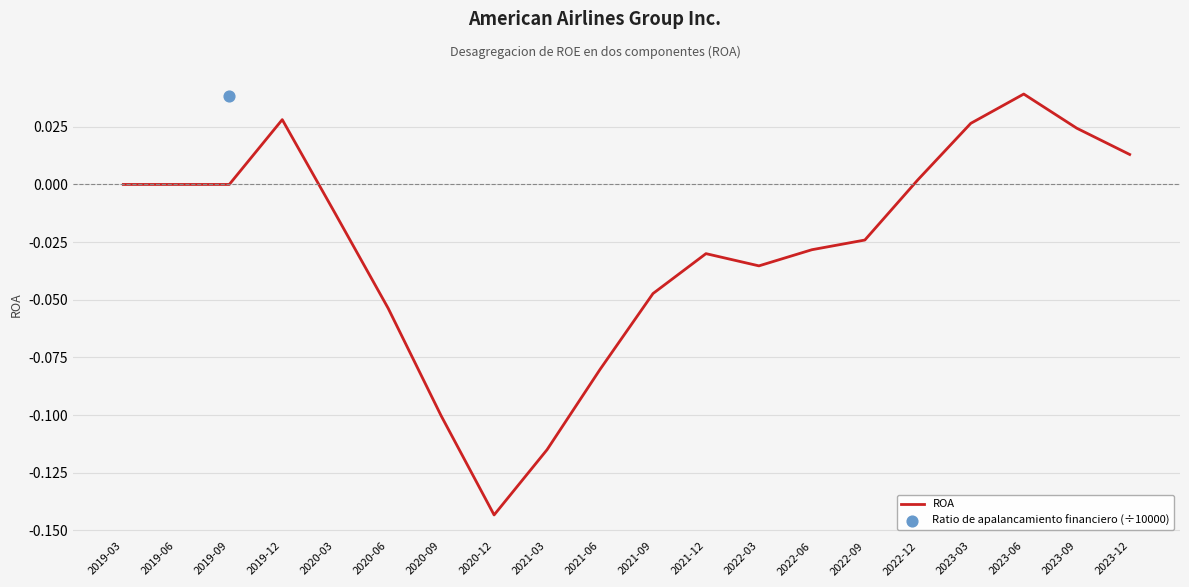

Is the value of Ratio de apalancamiento financiero (÷10000) at 2020-06 greater than the value of ROA at 2021-09?

No